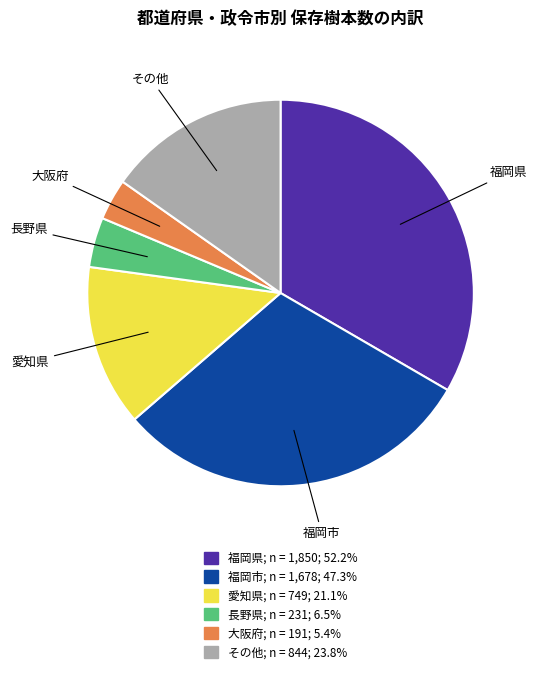

Does any single category account for the majority?

No